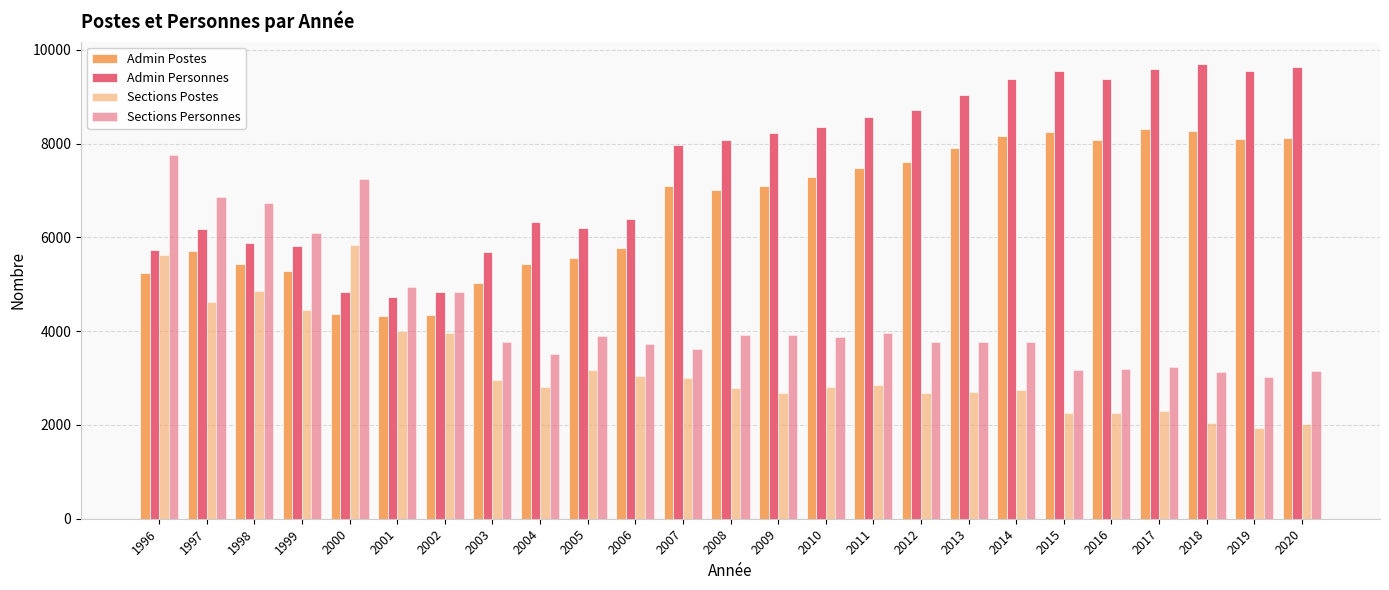

How many bars are there in each group?

4